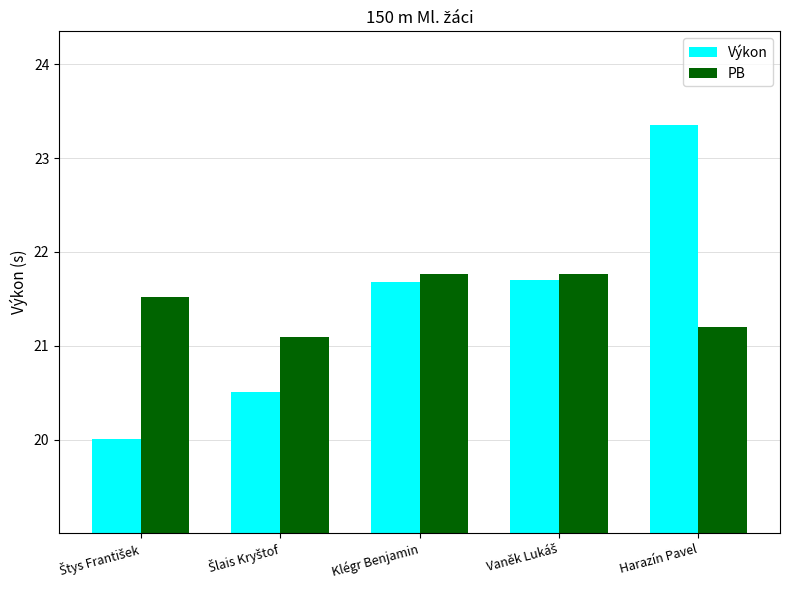

How many data points in Výkon are less than 21?

2